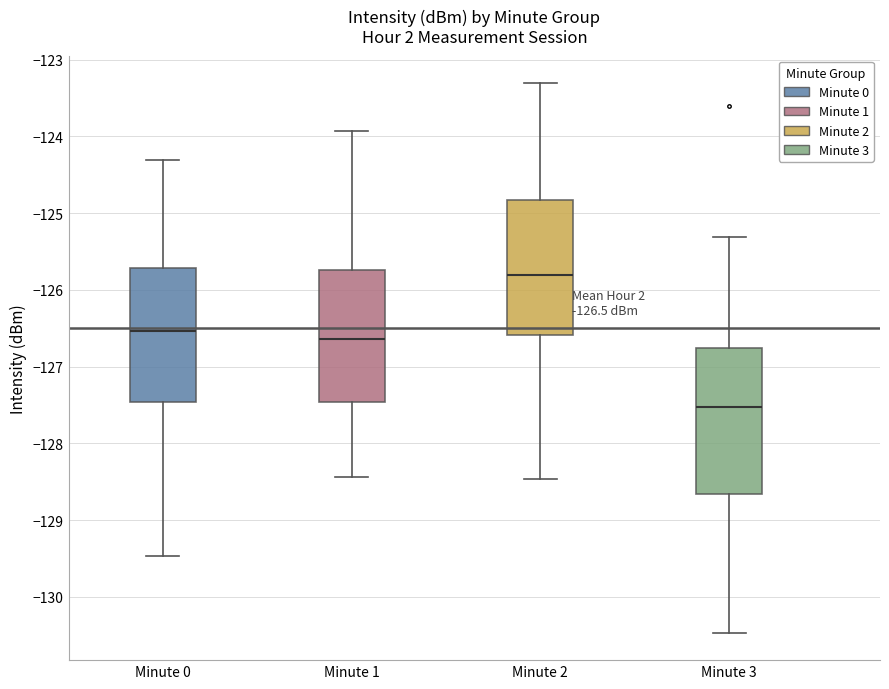

Comparing the boxes themselves (not the whiskers), which one is the tallest?

Minute 3